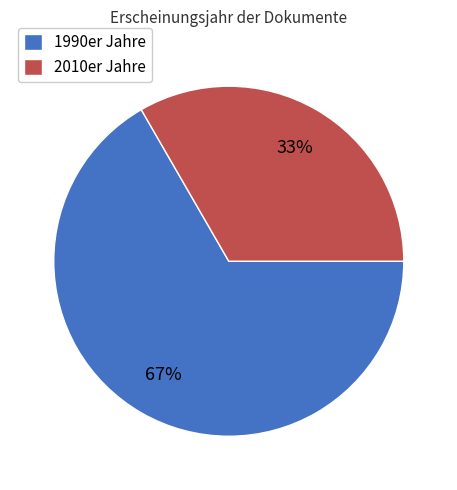

To the nearest percent, what portion does 1990er Jahre represent?

67%